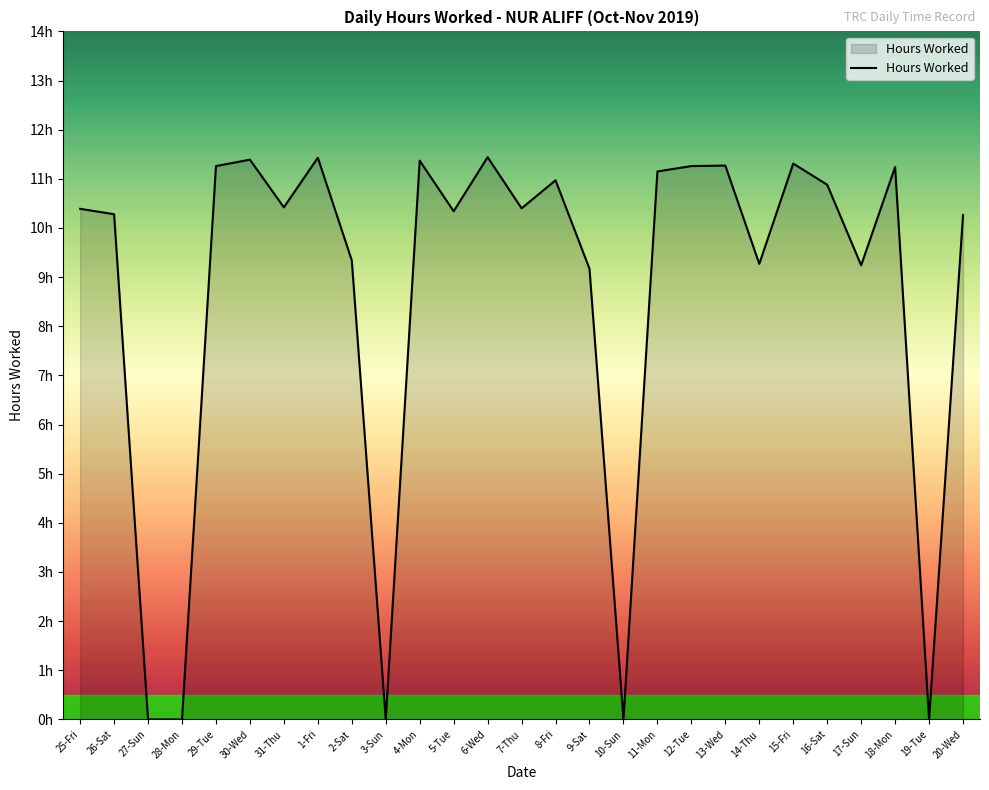

Does the chart have visible grid lines?

No